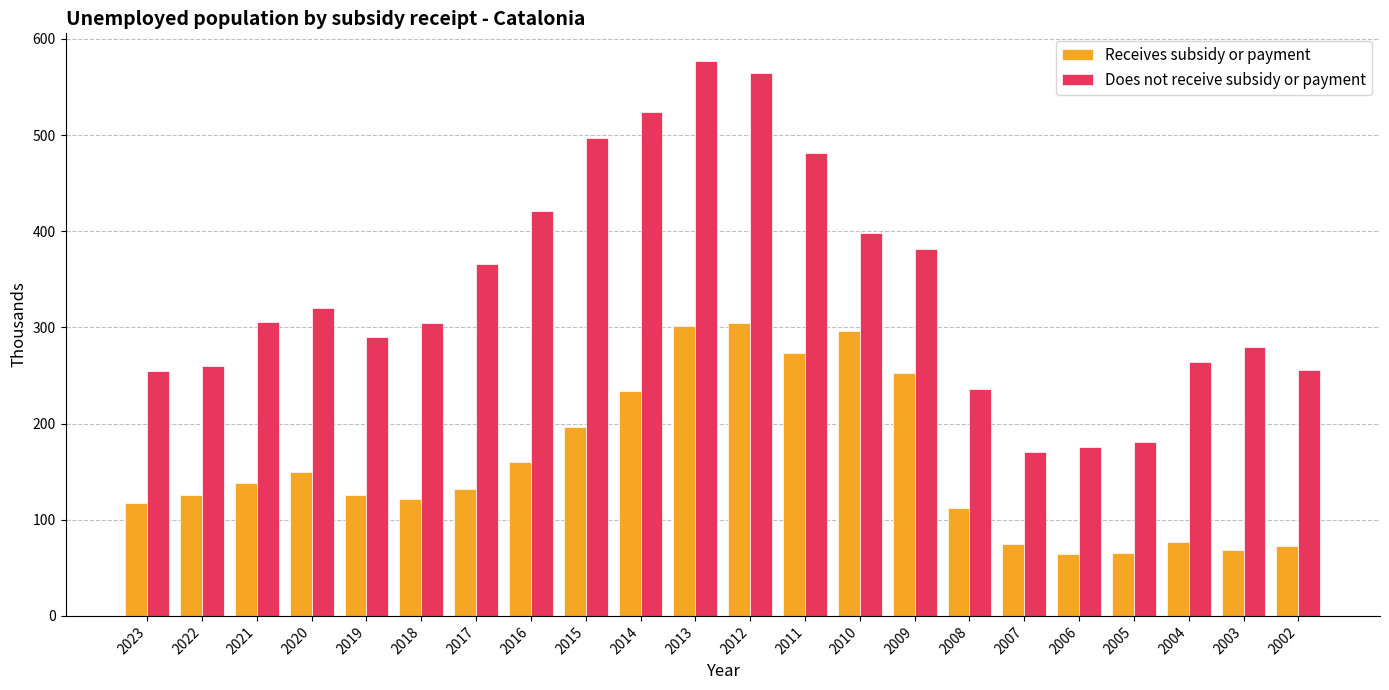

What is the difference between the Does not receive subsidy or payment values at 2021 and 2009?

75.2